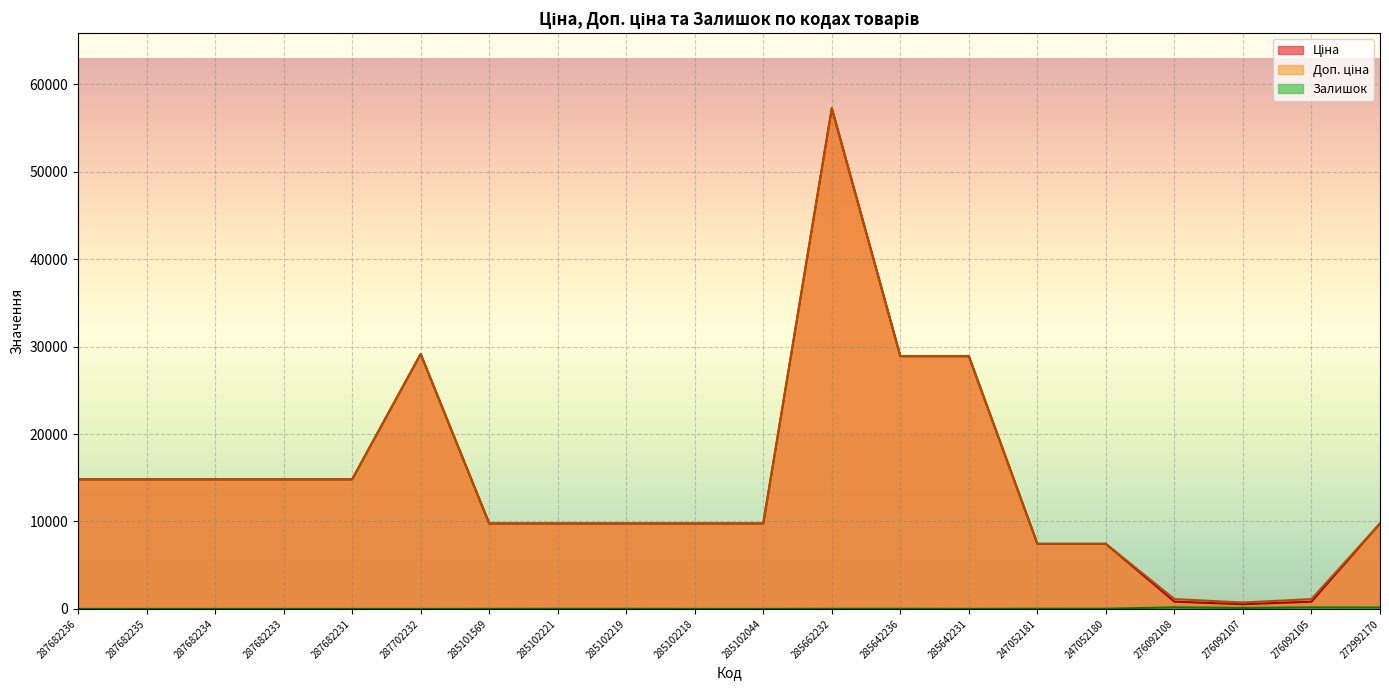

Rank the categories by Залишок value from lowest to highest.

287682236, 287682235, 287682234, 287682233, 287682231, 287702232, 285102044, 285102218, 285642231, 285101569, 285102221, 285102219, 285662232, 285642236, 247052181, 247052180, 276092107, 272992170, 276092105, 276092108